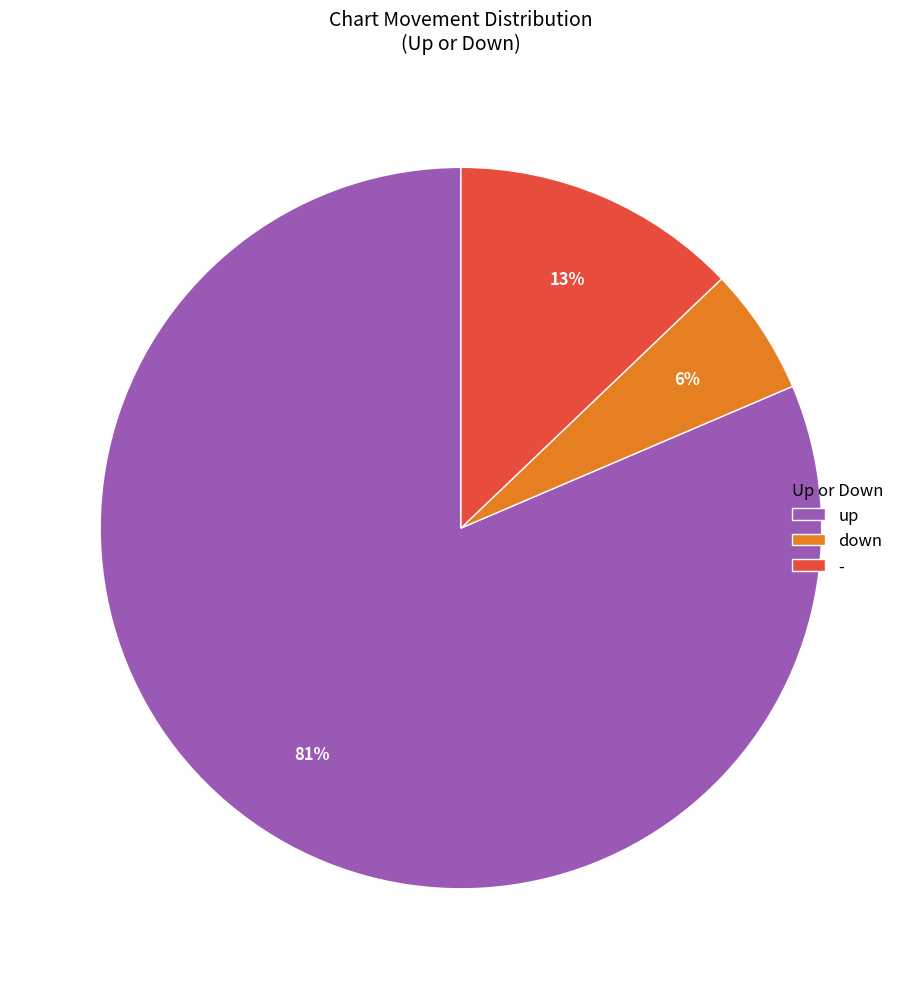

To the nearest percent, what portion does up represent?

81%